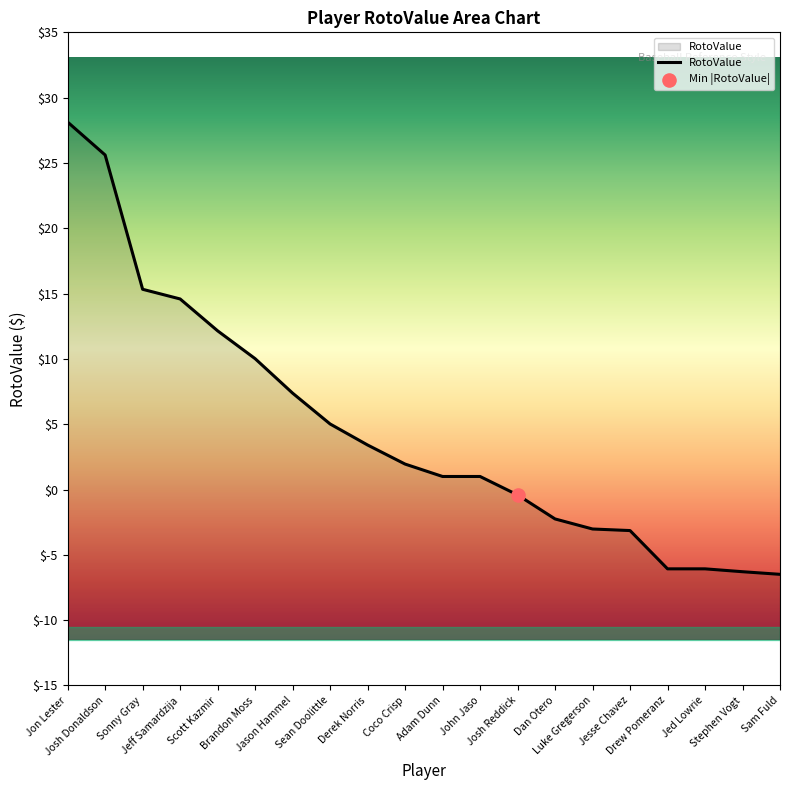

Which has a higher value, Sam Fuld or Jeff Samardzija?

Jeff Samardzija